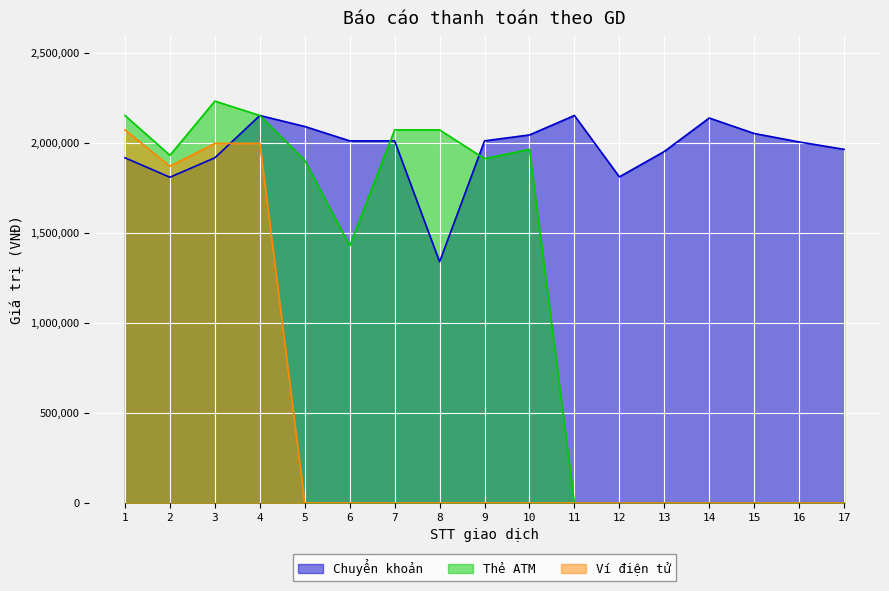

Which has a higher value, 13 or 14?

14